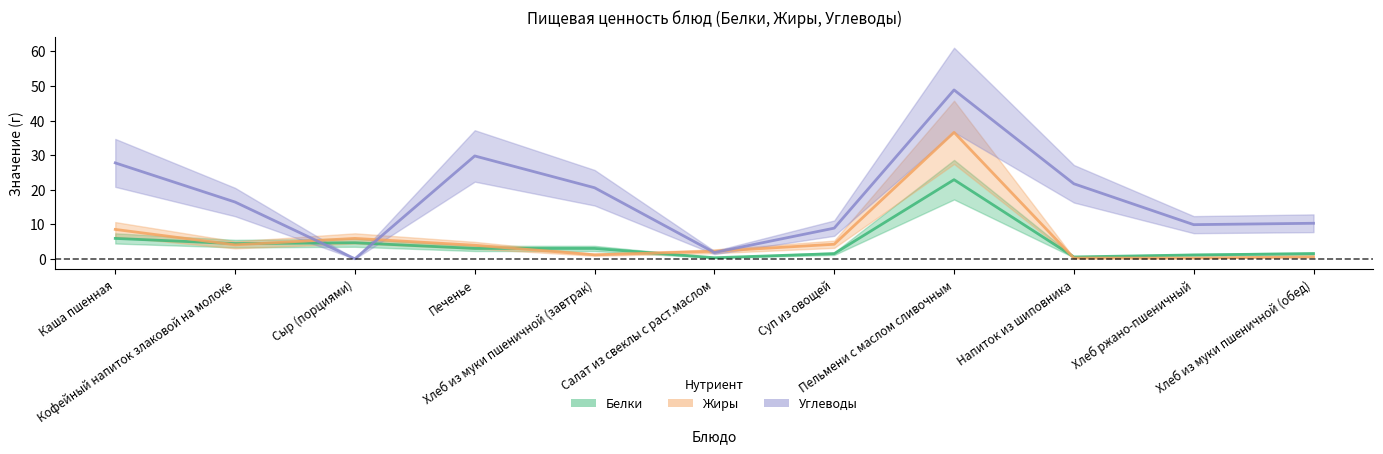

How many values in Углеводы are above zero?

10